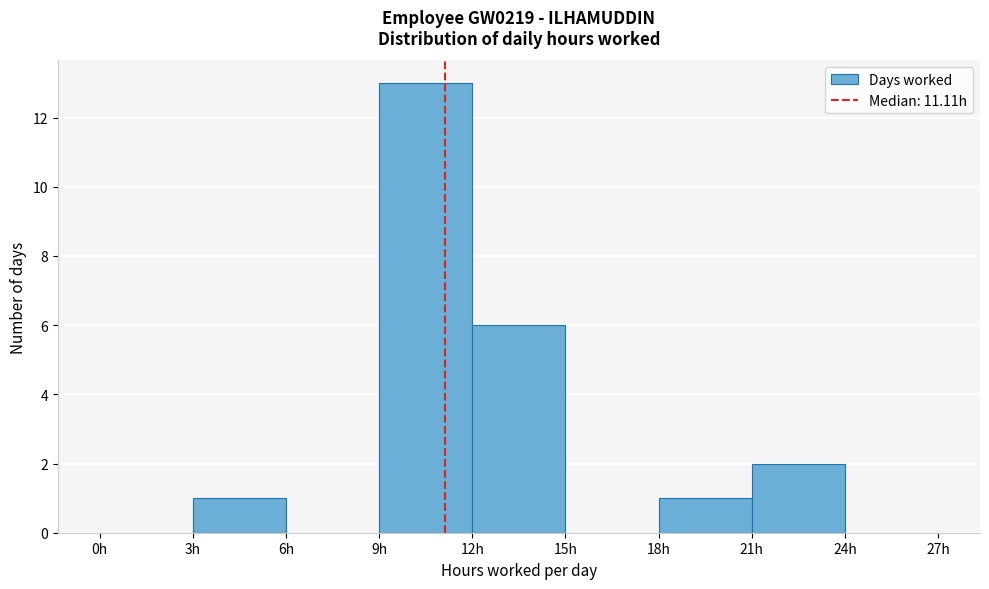

Which range on the x-axis has the tallest bar?

9 to 12